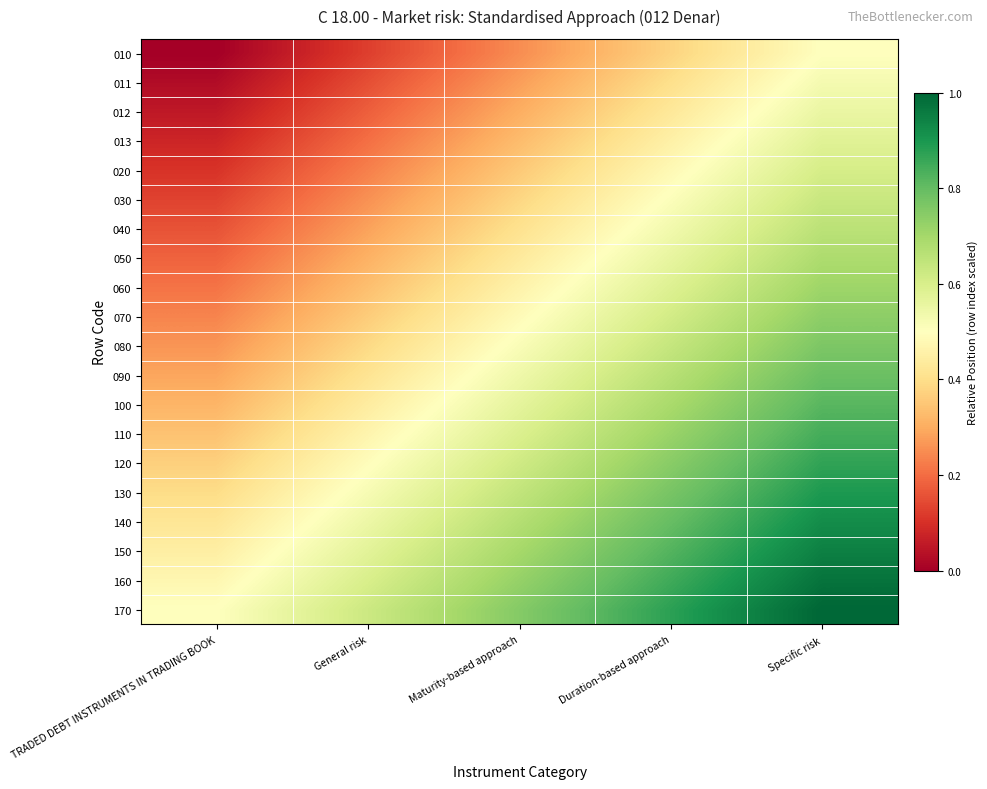

List the series in order of their peak value, highest first.

170, 160, 150, 140, 130, 120, 110, 100, 090, 080, 070, 060, 050, 040, 030, 020, 013, 012, 011, 010